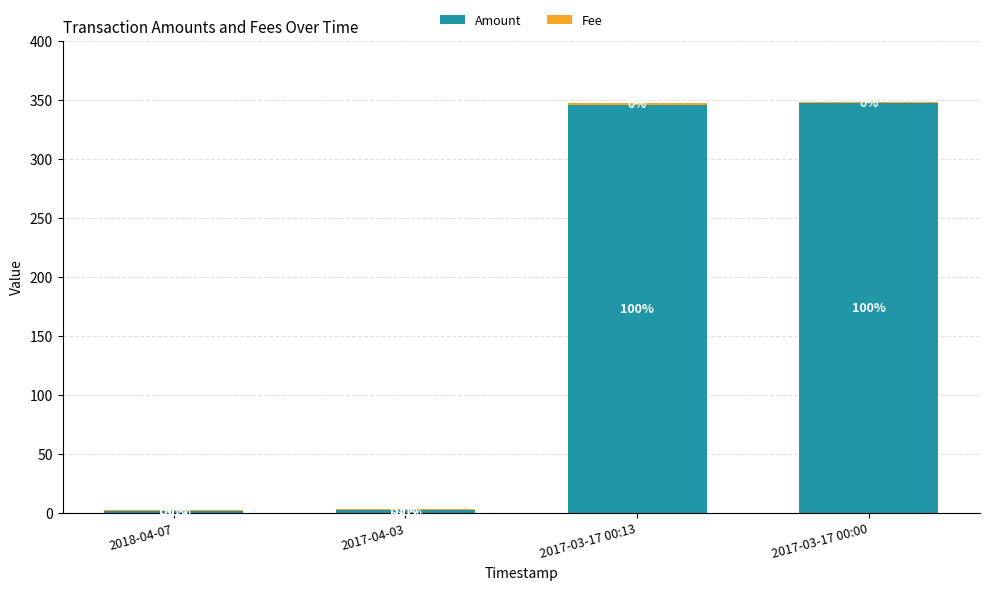

What is the sum of all Amount values?

696.0